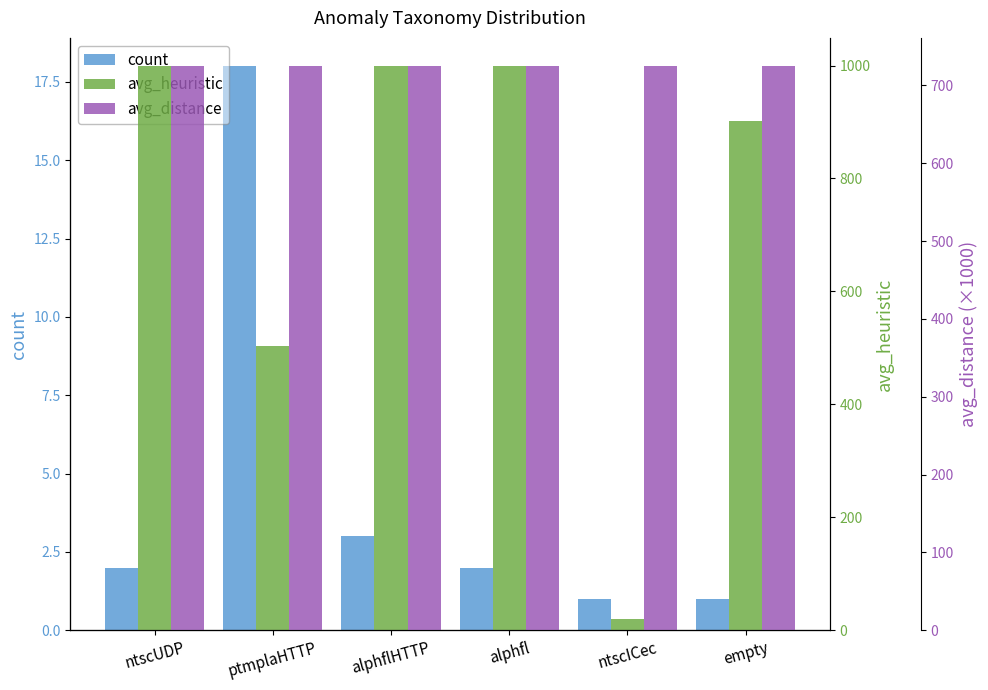

What is the value of the count bar at the 3rd from the left?

3.0